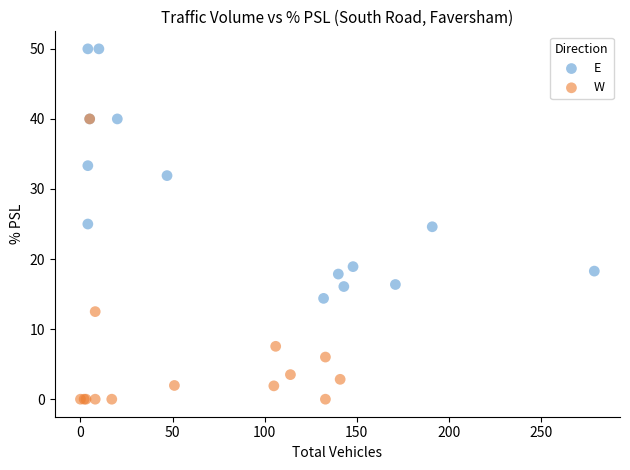

Which series reaches the minimum Y coordinate?

W